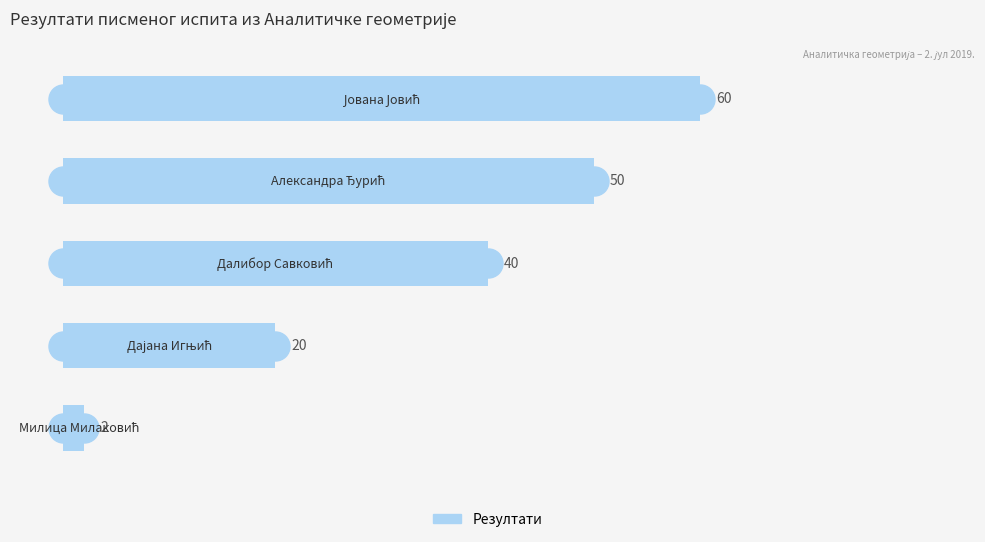

What is the greatest value displayed?

60